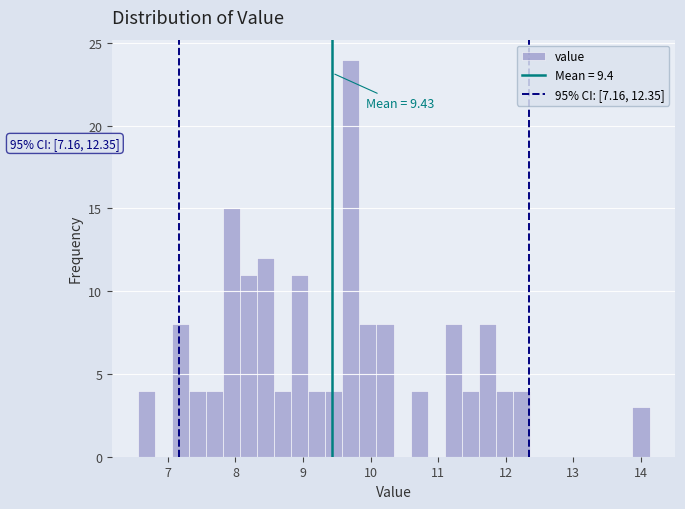

Read against the x-axis, roughly where is the centre of the tallest bar?

9.7